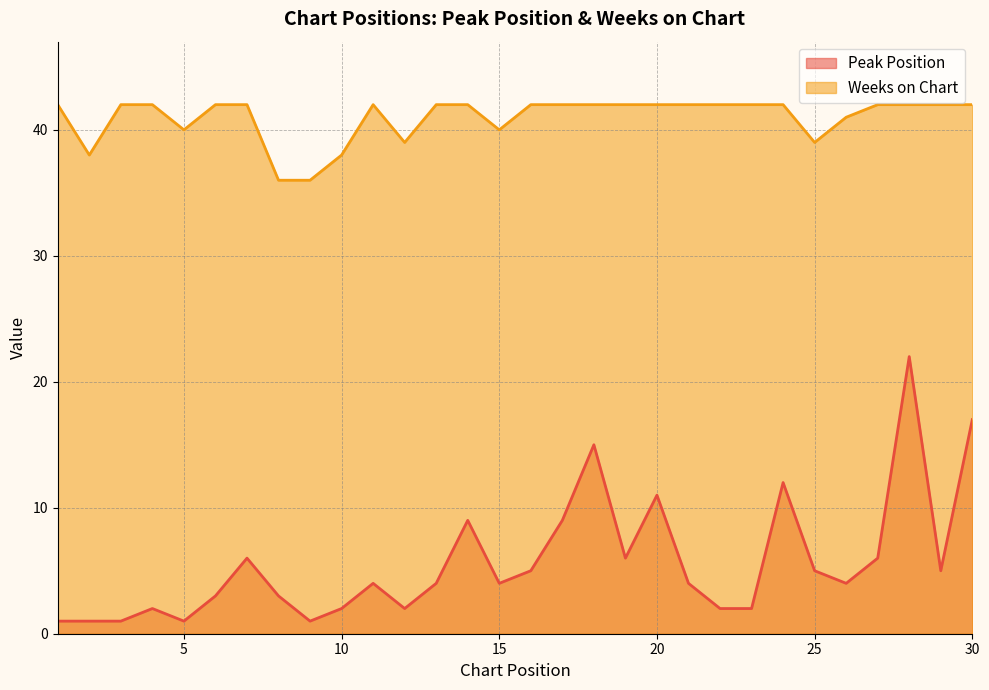

Reading left to right, list all the values displayed in this chart.

Peak Position: 1=1	2=1	3=1	4=2	5=1	6=3	7=6	8=3	9=1	10=2	11=4	12=2	13=4	14=9	15=4	16=5	17=9	18=15	19=6	20=11	21=4	22=2	23=2	24=12	25=5	26=4	27=6	28=22	29=5	30=17
Weeks on Chart: 1=42	2=38	3=42	4=42	5=40	6=42	7=42	8=36	9=36	10=38	11=42	12=39	13=42	14=42	15=40	16=42	17=42	18=42	19=42	20=42	21=42	22=42	23=42	24=42	25=39	26=41	27=42	28=42	29=42	30=42